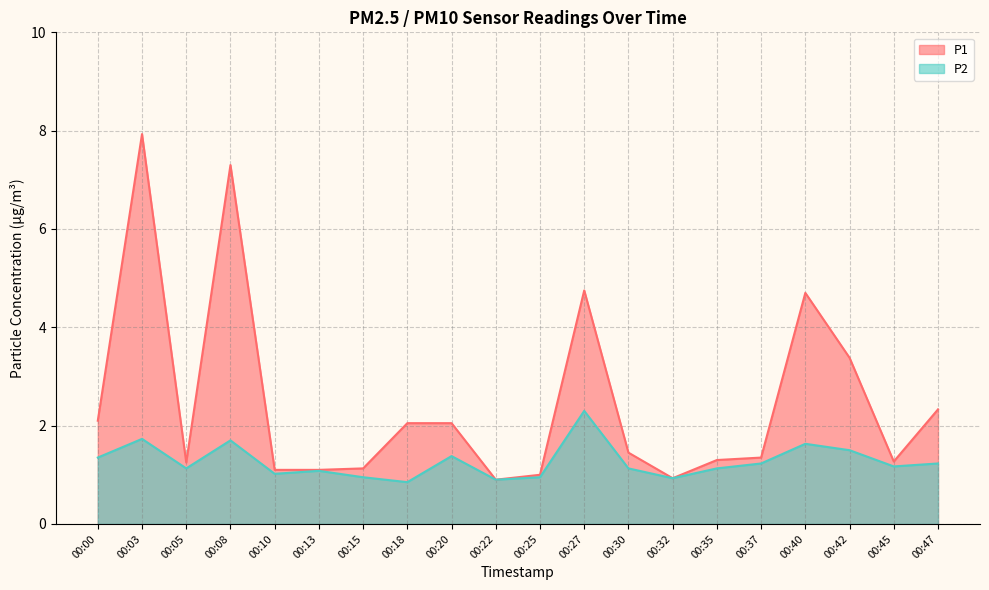

Where is P1 nearest to the value 4?

00:42